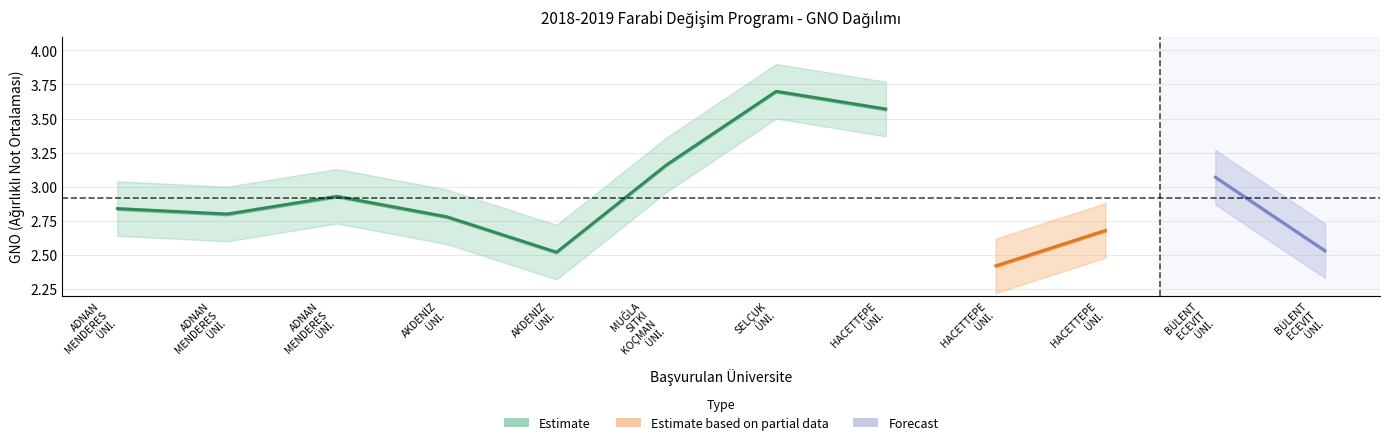

Reading left to right, what are all the values shown in this chart?

GNO: ADNAN MENDERES ÜNİ.=2.8	ADNAN MENDERES ÜNİ.=2.8	ADNAN MENDERES ÜNİ.=2.9	AKDENİZ ÜNİ.=2.8	AKDENİZ ÜNİ.=2.5	MUĞLA SITKI KOÇMAN ÜNİ.=3.2	SELÇUK ÜNİ.=3.7	HACETTEPE ÜNİ.=3.6	HACETTEPE ÜNİ.=2.4	HACETTEPE ÜNİ.=2.7	BÜLENT ECEVİT ÜNİ.=3.1	BÜLENT ECEVİT ÜNİ.=2.5
GNO_upper: ADNAN MENDERES ÜNİ.=3.0	ADNAN MENDERES ÜNİ.=3.0	ADNAN MENDERES ÜNİ.=3.1	AKDENİZ ÜNİ.=3.0	AKDENİZ ÜNİ.=2.7	MUĞLA SITKI KOÇMAN ÜNİ.=3.4	SELÇUK ÜNİ.=3.9	HACETTEPE ÜNİ.=3.8	HACETTEPE ÜNİ.=2.6	HACETTEPE ÜNİ.=2.9	BÜLENT ECEVİT ÜNİ.=3.3	BÜLENT ECEVİT ÜNİ.=2.7
GNO_lower: ADNAN MENDERES ÜNİ.=2.6	ADNAN MENDERES ÜNİ.=2.6	ADNAN MENDERES ÜNİ.=2.7	AKDENİZ ÜNİ.=2.6	AKDENİZ ÜNİ.=2.3	MUĞLA SITKI KOÇMAN ÜNİ.=3.0	SELÇUK ÜNİ.=3.5	HACETTEPE ÜNİ.=3.4	HACETTEPE ÜNİ.=2.2	HACETTEPE ÜNİ.=2.5	BÜLENT ECEVİT ÜNİ.=2.9	BÜLENT ECEVİT ÜNİ.=2.3
SINIF: ADNAN MENDERES ÜNİ.=4.0	ADNAN MENDERES ÜNİ.=4.0	ADNAN MENDERES ÜNİ.=4.0	AKDENİZ ÜNİ.=2.0	AKDENİZ ÜNİ.=4.0	MUĞLA SITKI KOÇMAN ÜNİ.=4.0	SELÇUK ÜNİ.=4.0	HACETTEPE ÜNİ.=3.0	HACETTEPE ÜNİ.=2.0	HACETTEPE ÜNİ.=2.0	BÜLENT ECEVİT ÜNİ.=3.0	BÜLENT ECEVİT ÜNİ.=3.0